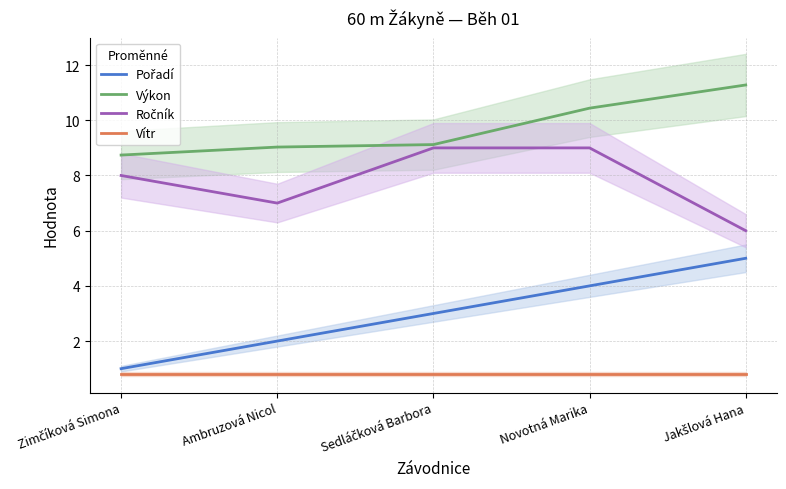

What is the difference between the maximum and second lowest values in the Výkon series?

2.2